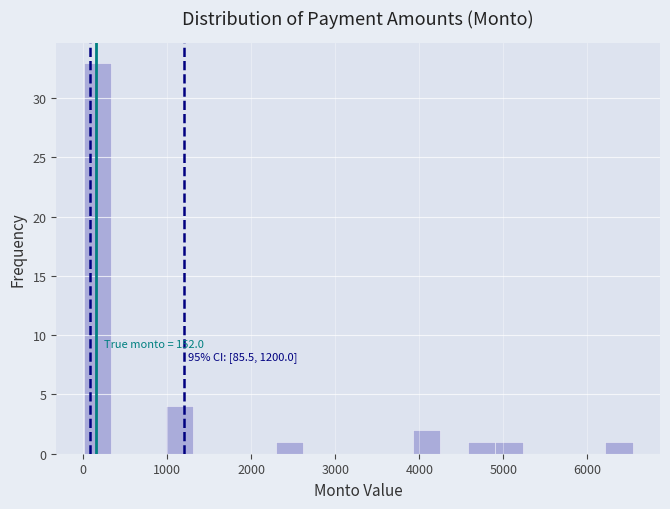

Read against the x-axis, roughly where is the centre of the tallest bar?

200